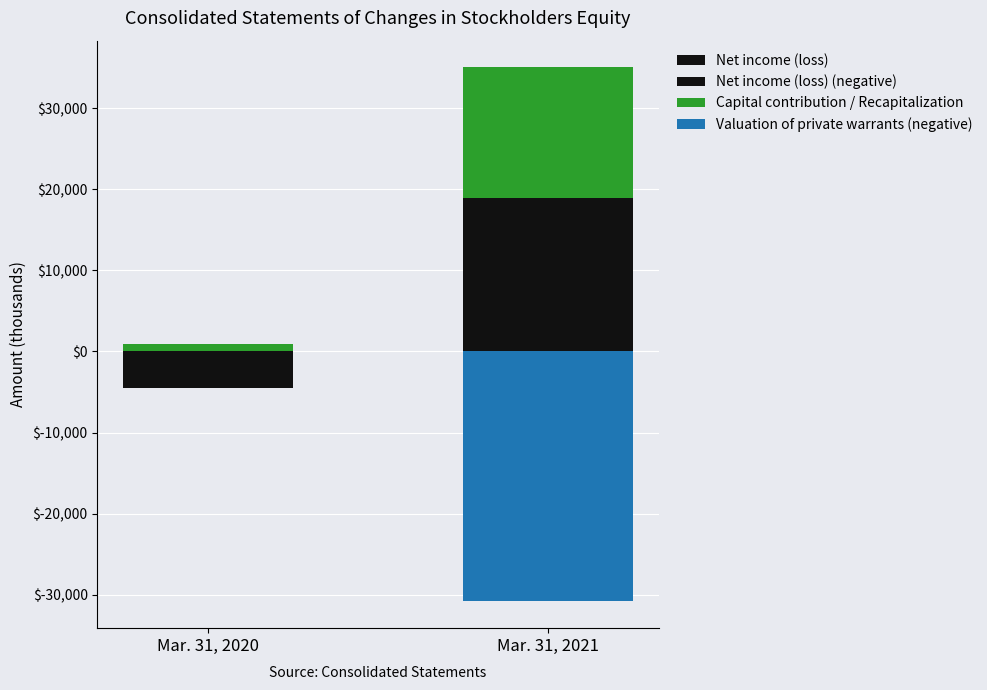

What is the approximate value of Capital contribution / Recapitalization at Mar. 31, 2020, to the nearest 50?

850